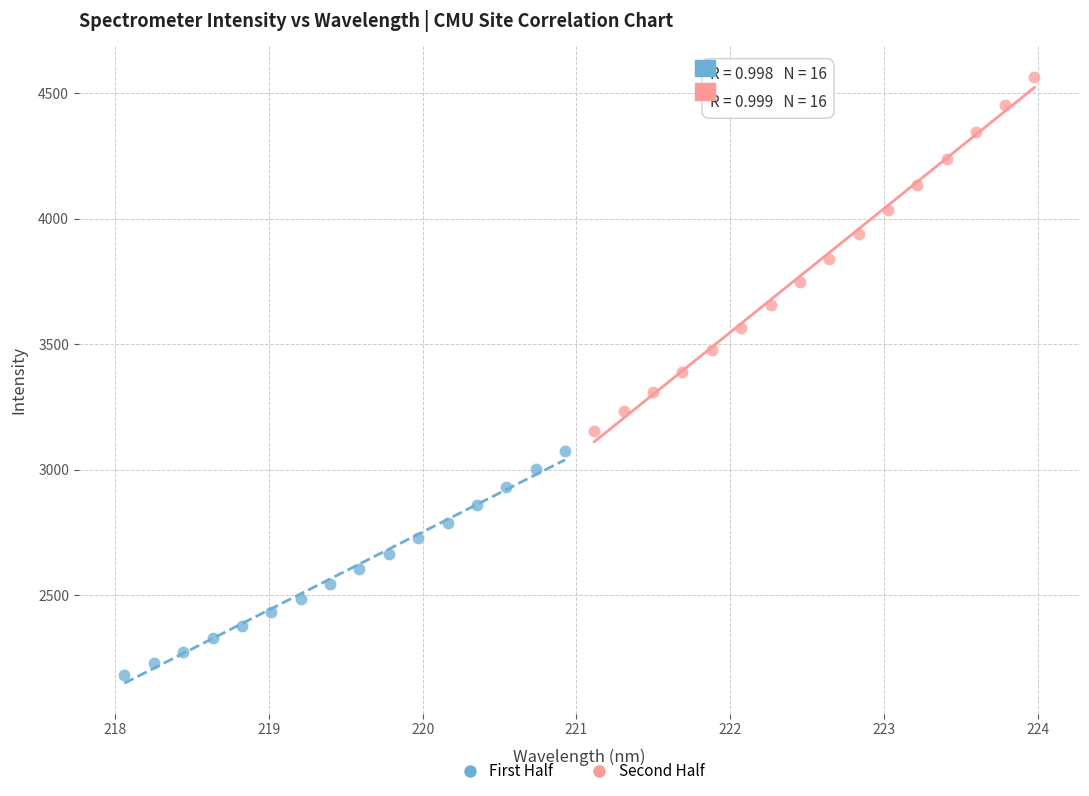

Which series has the largest Y range (max minus min)?

Second Half